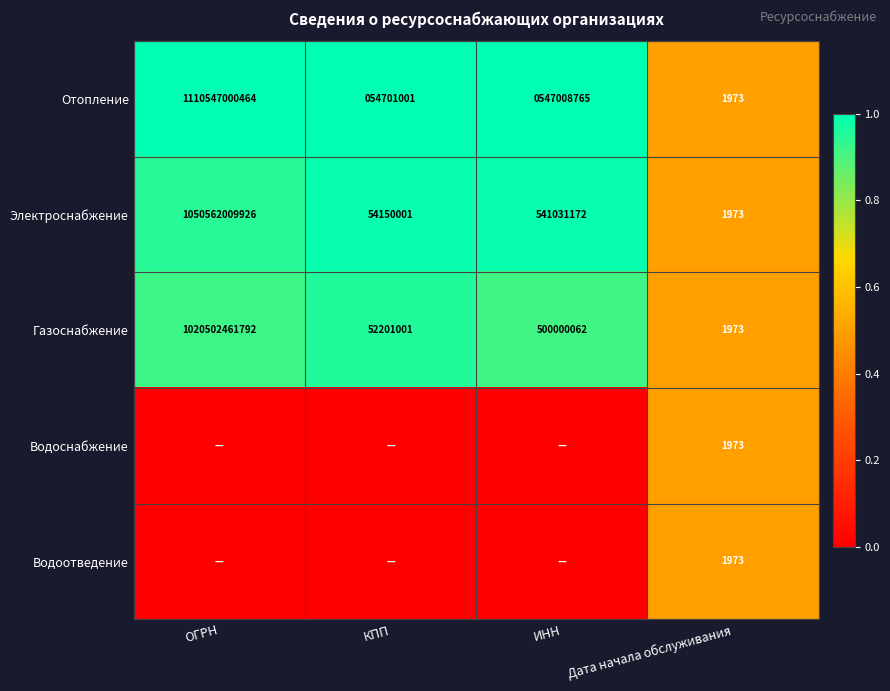

What is the maximum value for Газоснабжение?

1020502461792